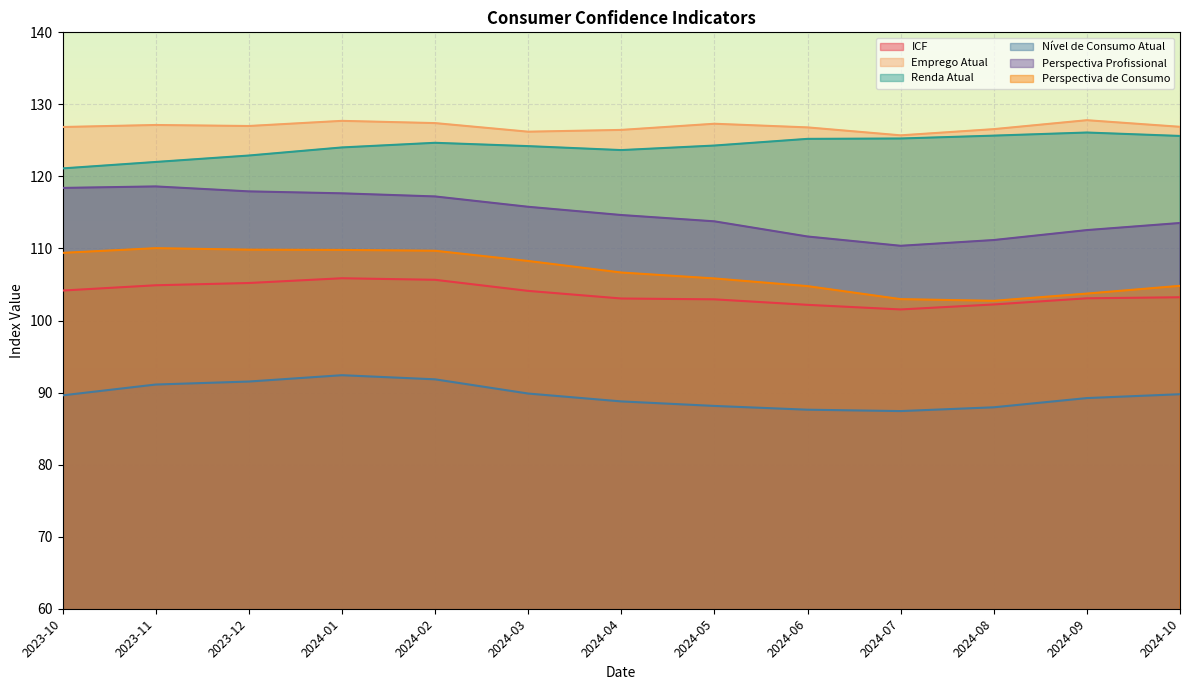

At how many categories does at least one series exceed 124?

13